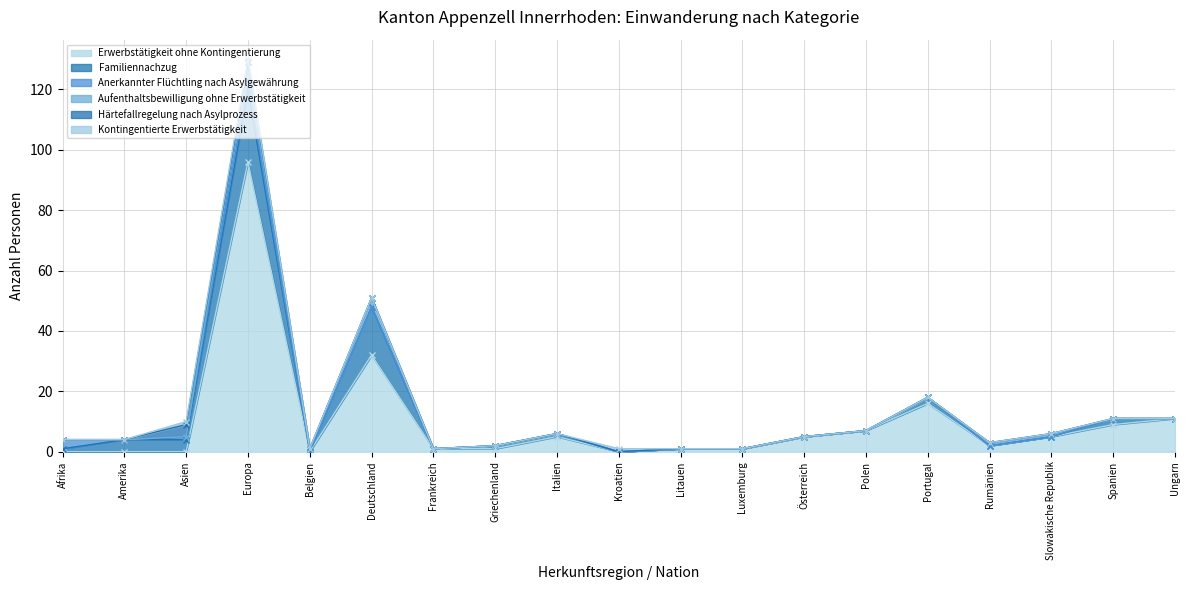

What is the difference between the maximum and second lowest values in the Familiennachzug series?

24